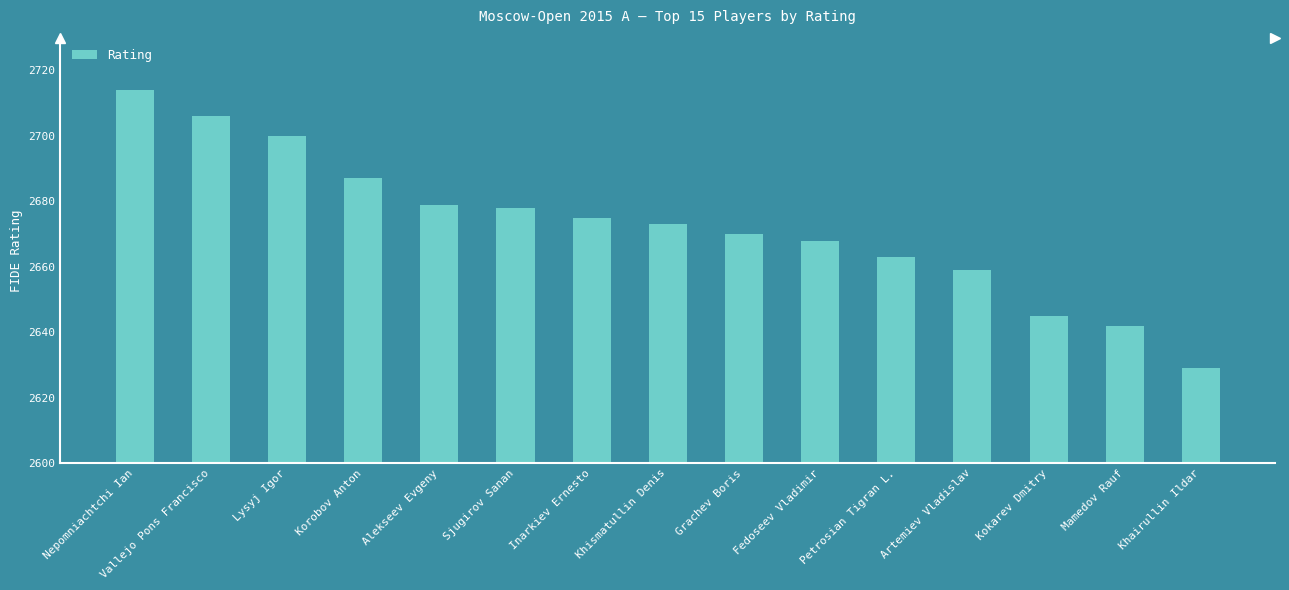

Where does the data first go above 2673?

Nepomniachtchi Ian